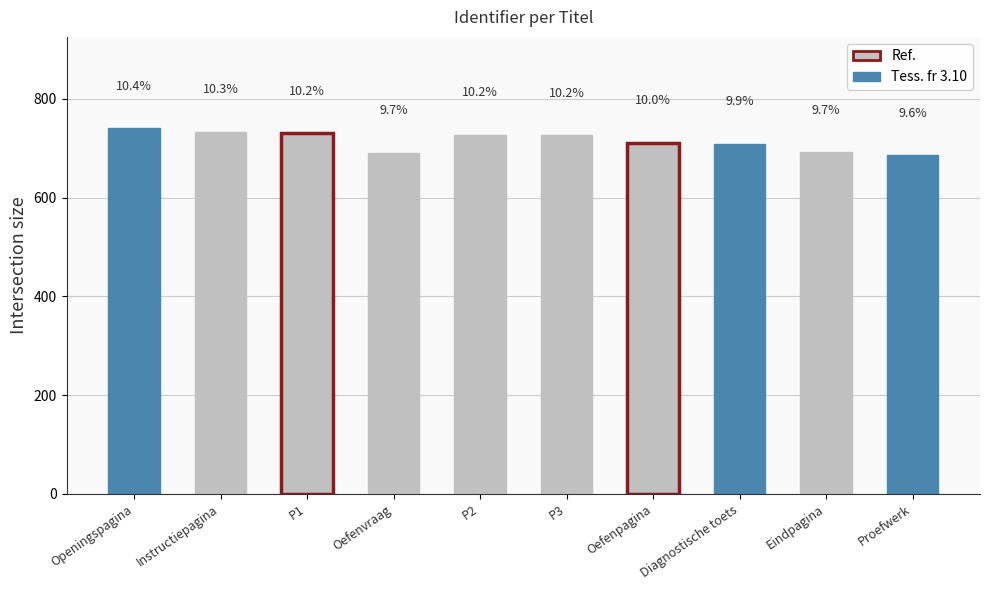

Reading left to right, list all the values displayed in this chart.

740.5	734.0	730.5	691.0	727.5	726.5	711.5	709.5	691.5	685.5